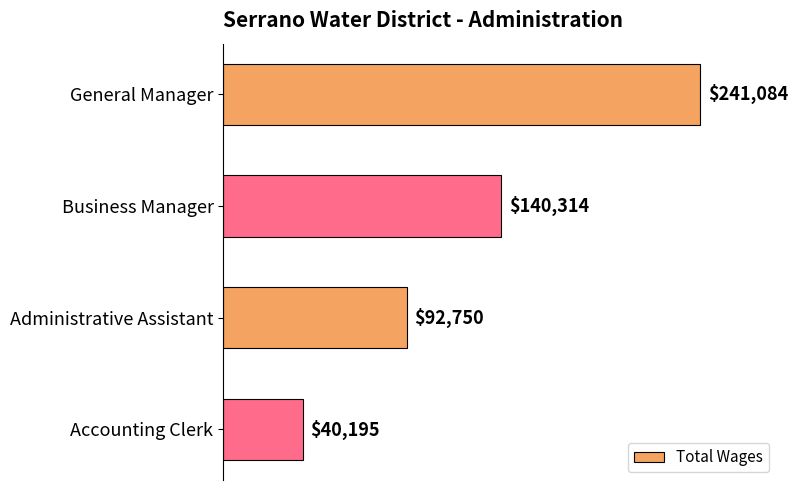

What is the average value?

128586